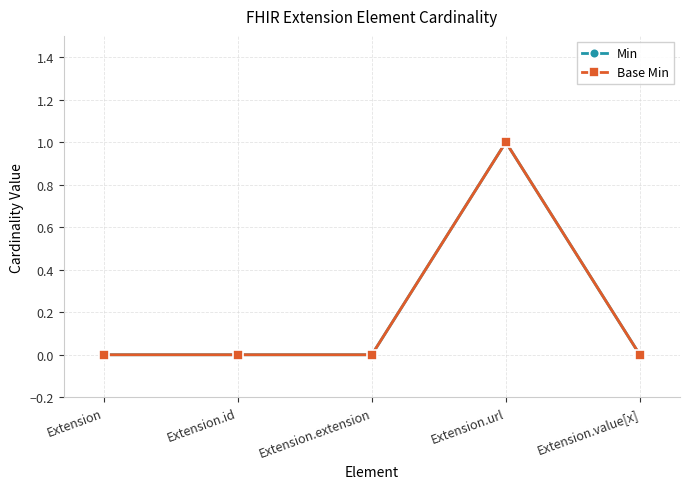

Does the chart have visible grid lines?

Yes